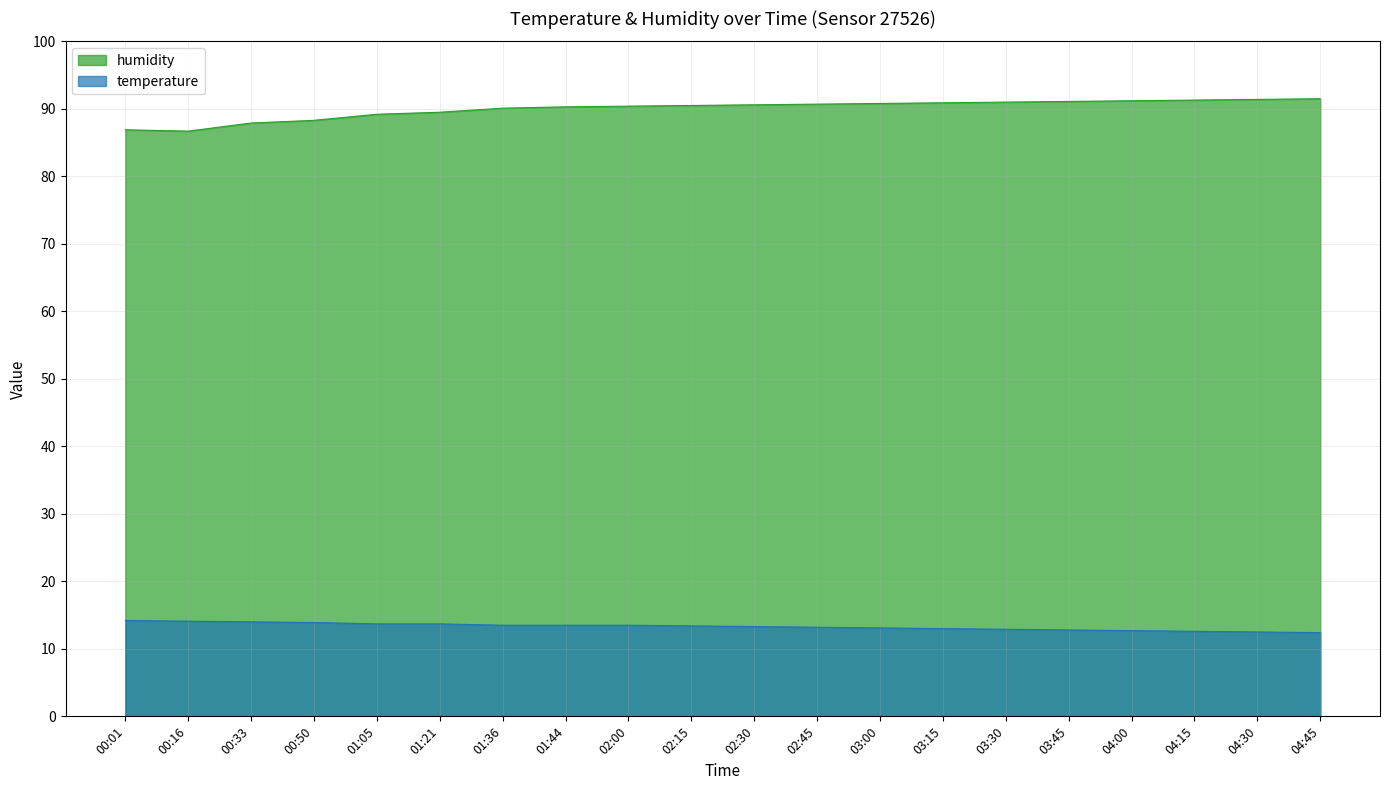

What is the lowest value of the temperature series?

12.4